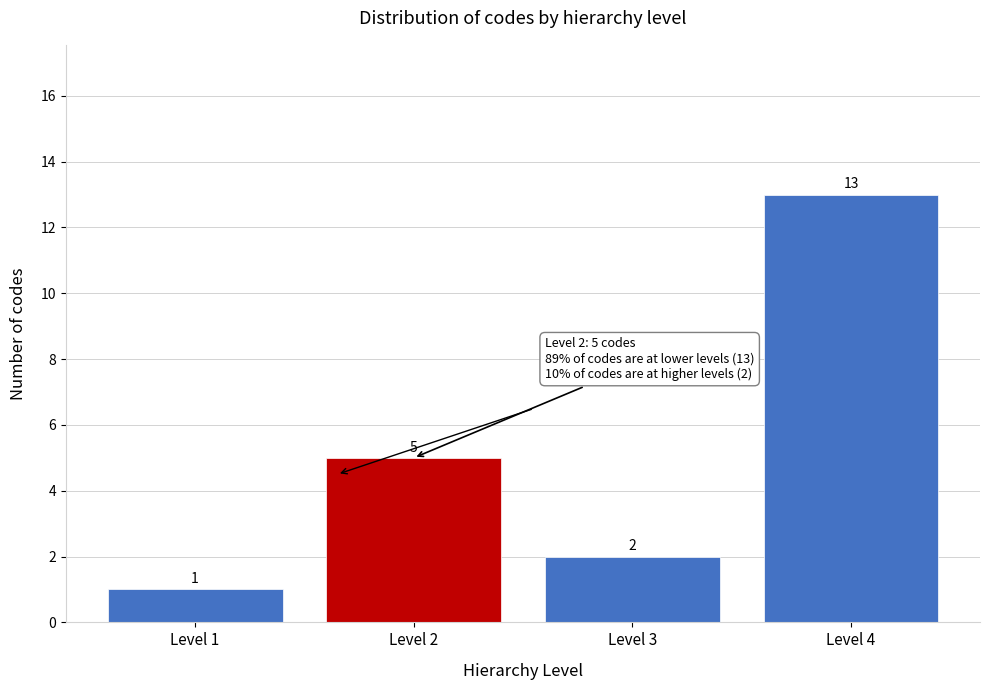

Reading left to right, what are all the values shown in this chart?

Level 1=1	Level 2=5	Level 3=2	Level 4=13